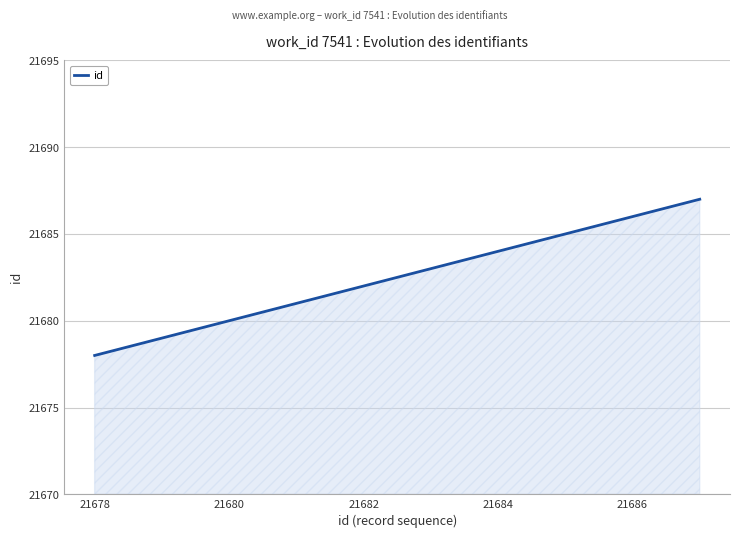

What is the minimum value shown in the chart?

21678